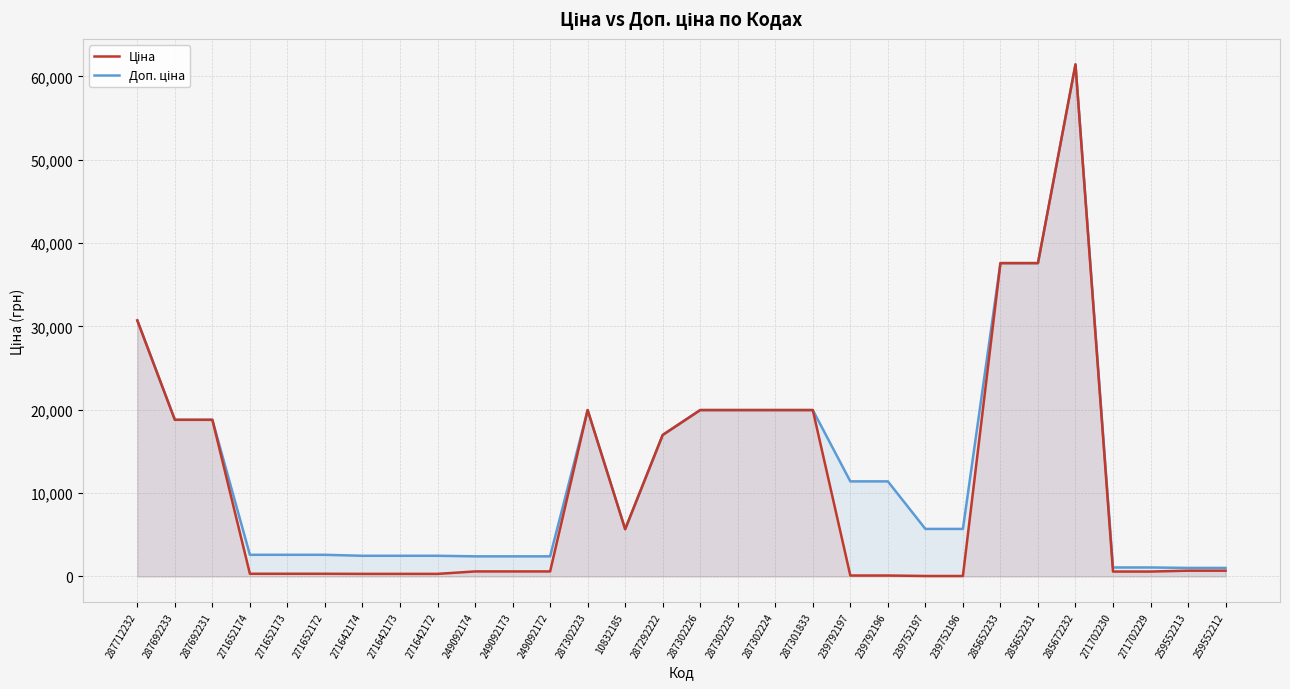

True or false: Ціна has a value of 517.2 at 271652174.

False